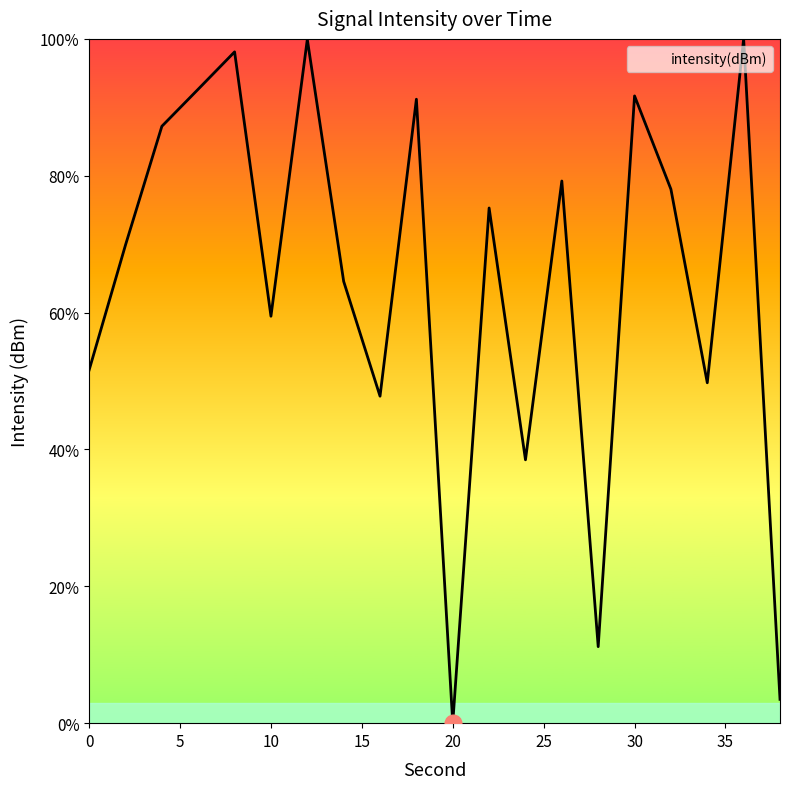

What is the maximum value shown in the chart?

100.0